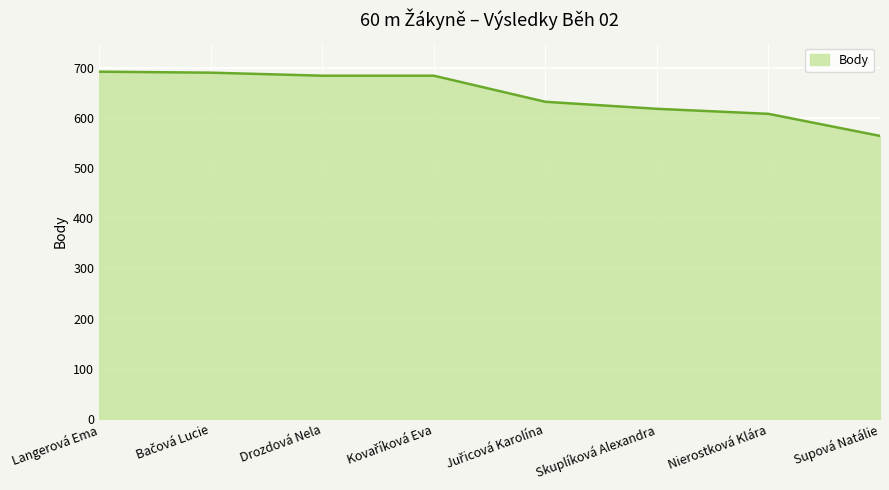

What is the difference between the maximum and minimum values?

128